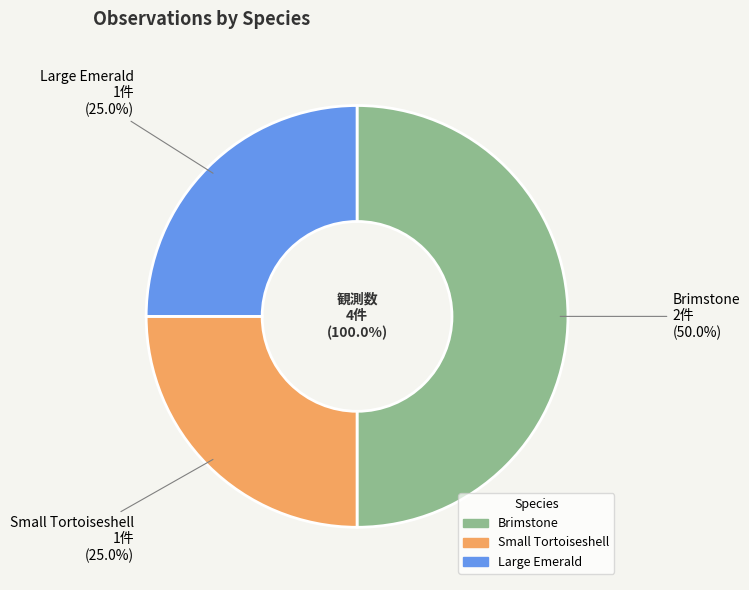

Is Brimstone the majority of the pie?

No